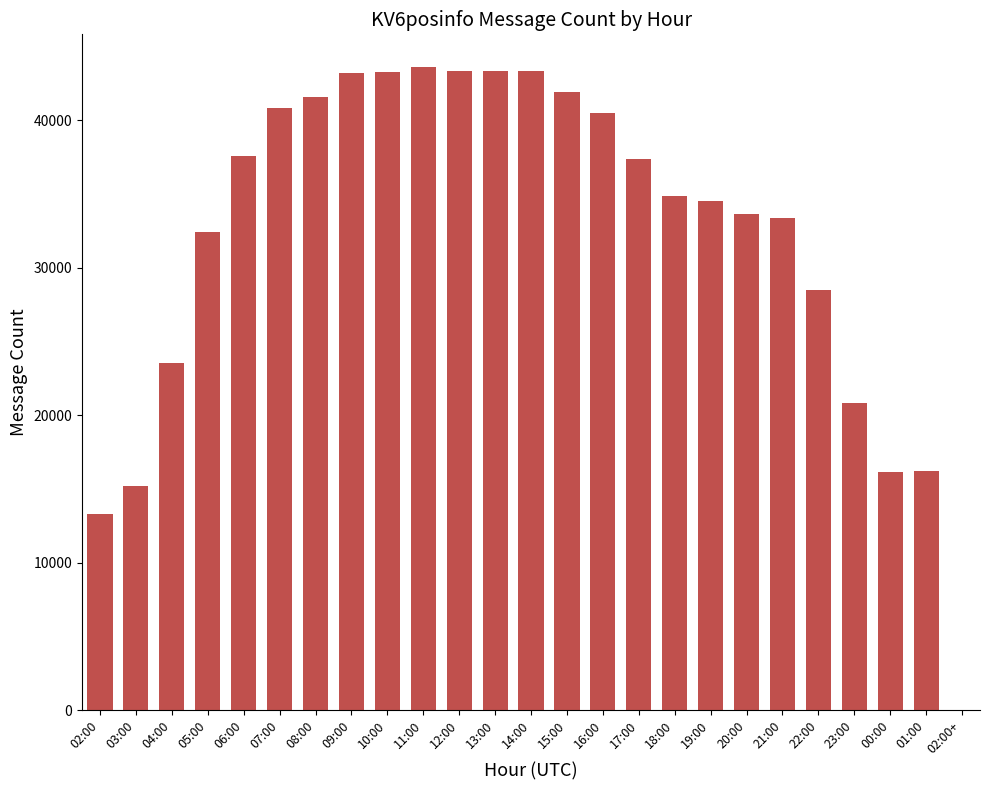

What is the approximate value at 00:00, to the nearest 10?

16160